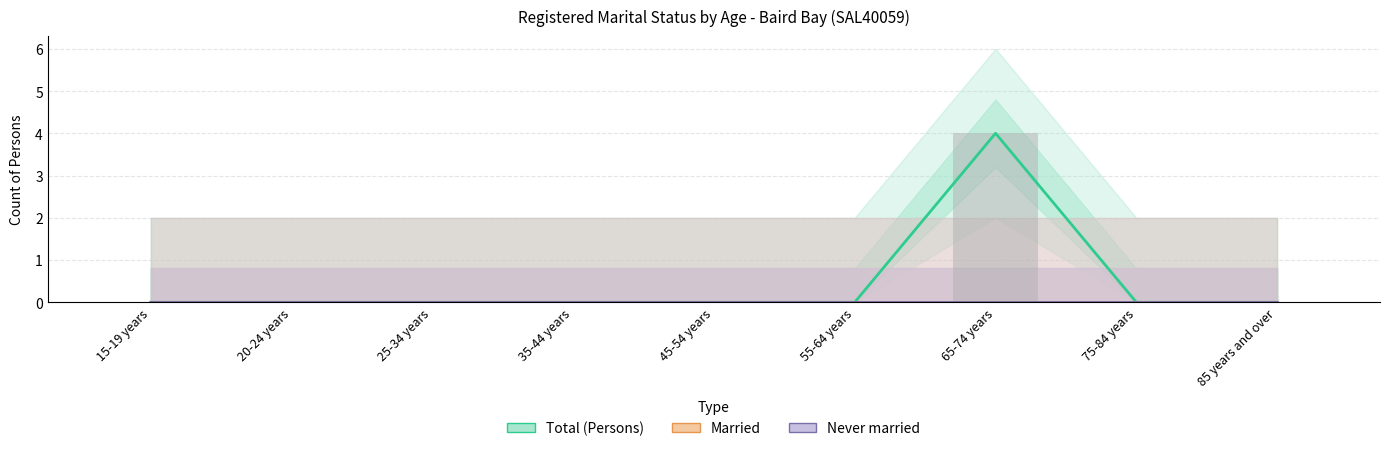

At how many categories does at least one series exceed 3?

1